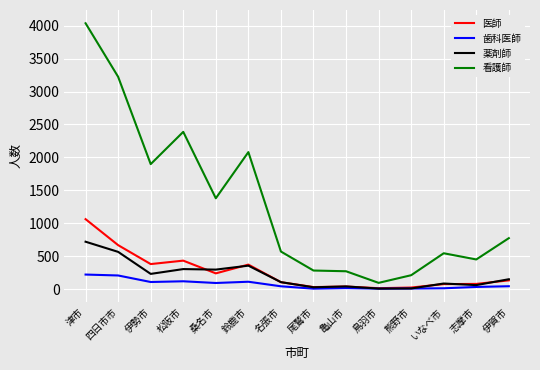

Which category has the highest value across all series?

津市